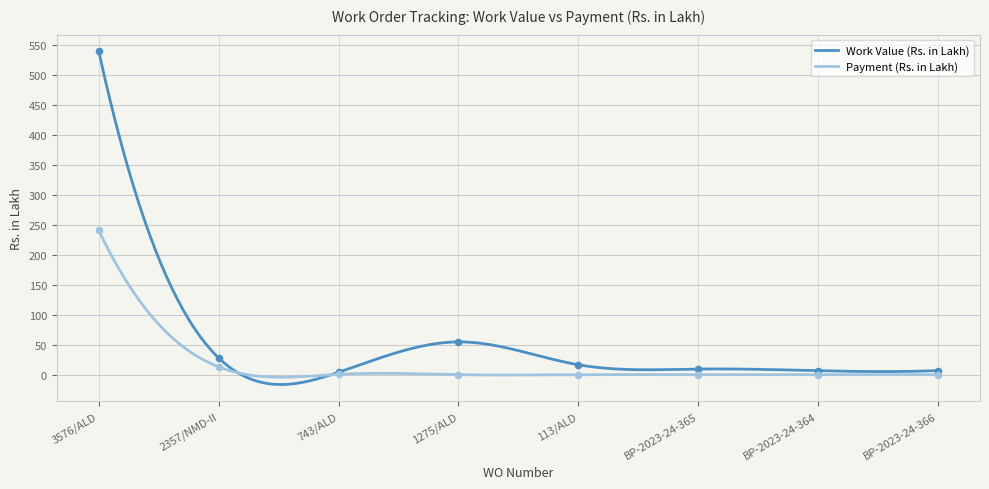

At which category is the sum across all series the highest?

3576/ALD